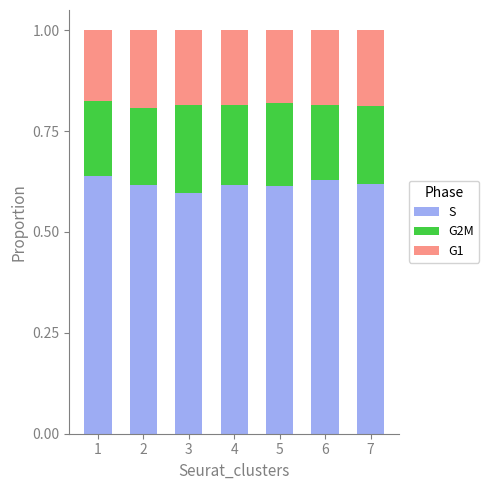

The S series shows 0.8 at 4. True or false?

False